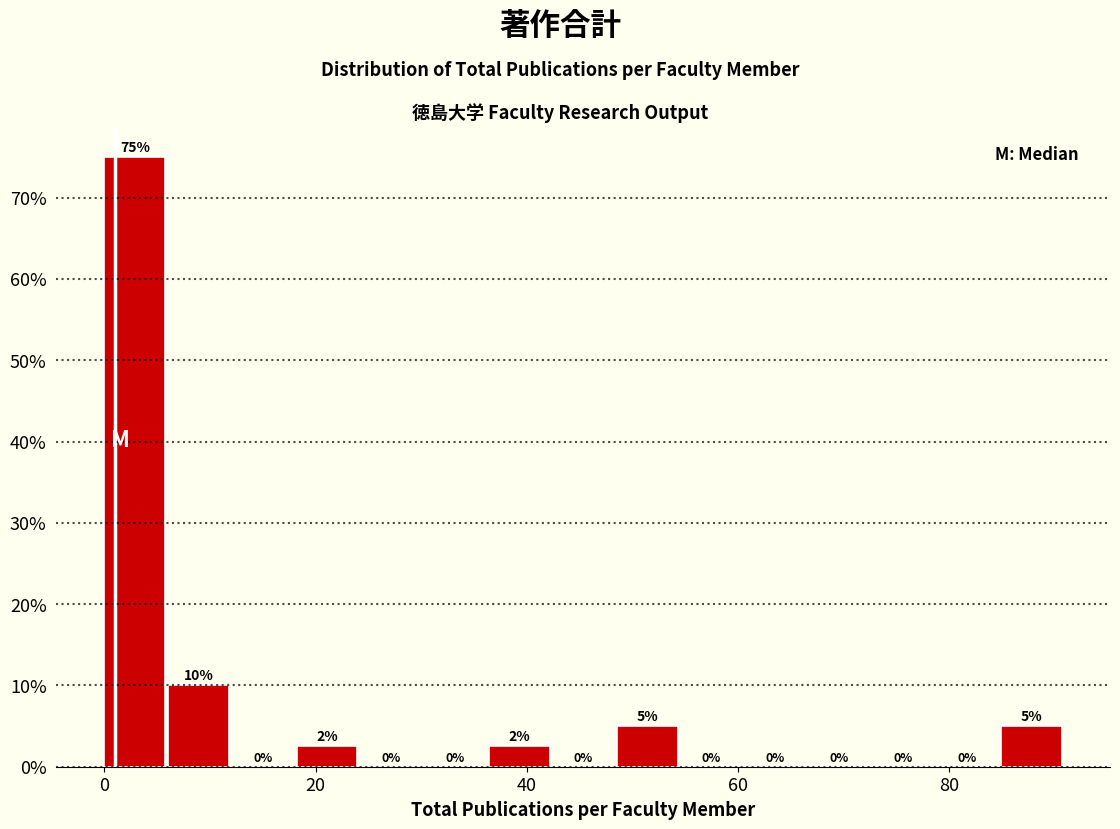

Around what value on the x-axis is the tallest bar? Give the approximate position of its centre, as read against the axis.

2